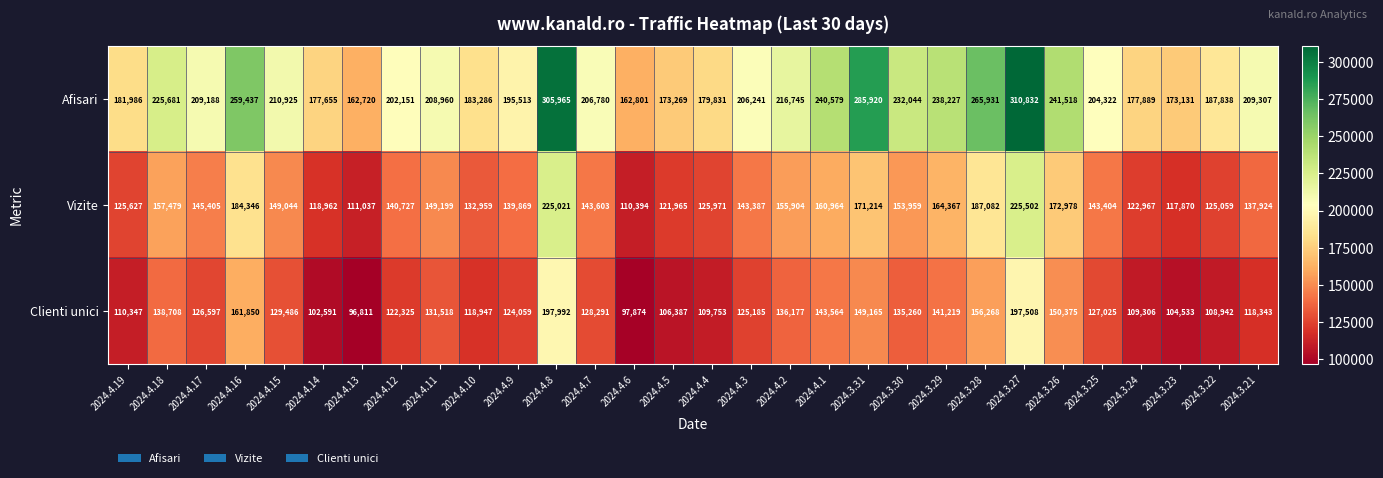

How many series are shown in this chart?

3